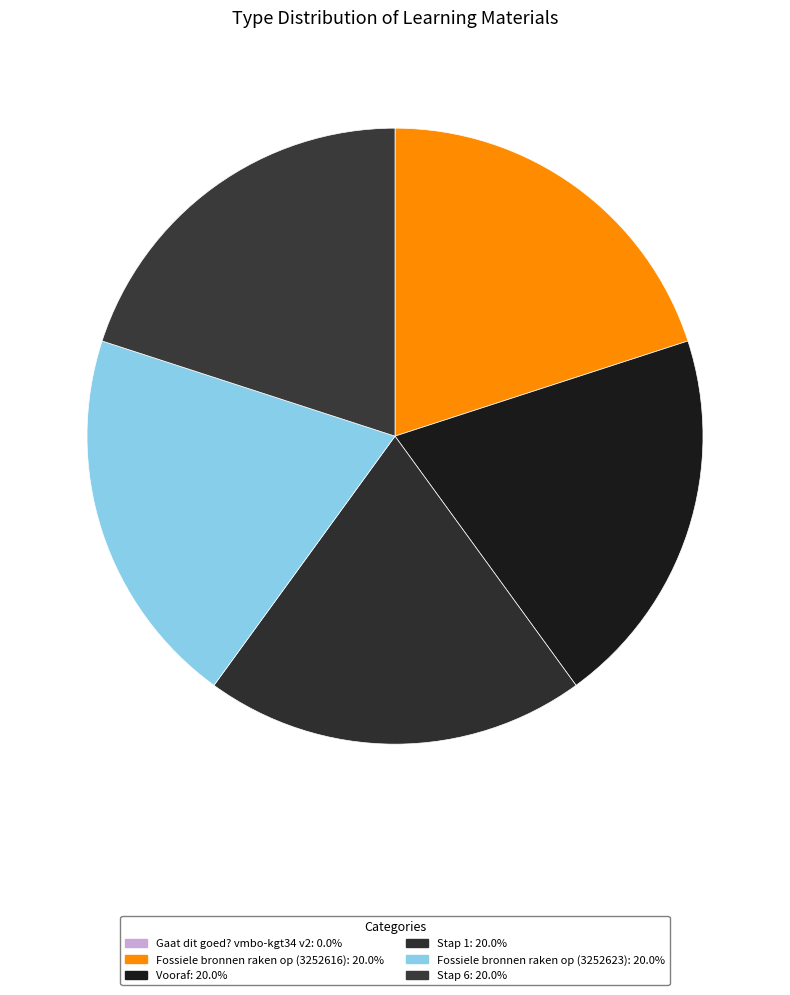

Is there any slice that represents more than half of the pie?

No